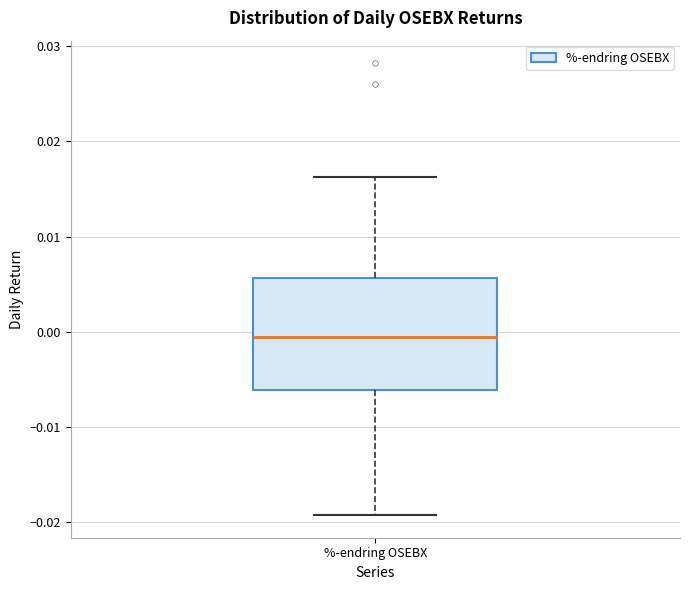

Transcribe this box plot: give where the median line is, the range the box spans, and where the two whiskers end, as read against the y-axis. The values are not printed on the chart, so give them approximately, as read against the axis.

median -0.001, box -0.006 to 0.006, whiskers -0.019 to 0.016